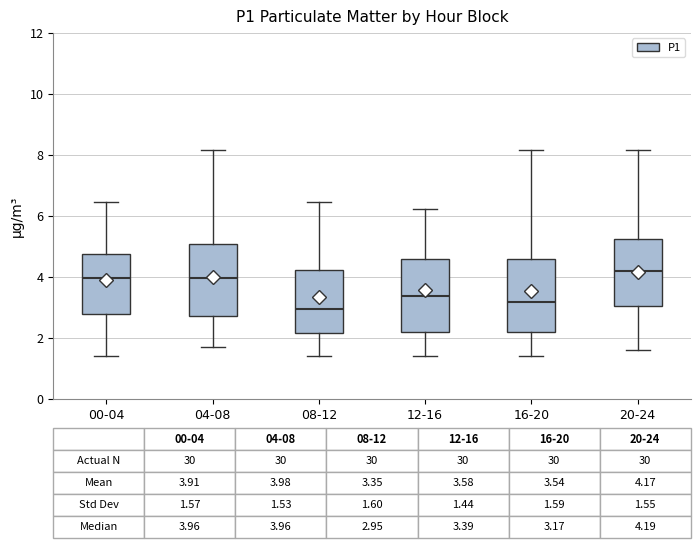

Which box has the highest median line?

20-24